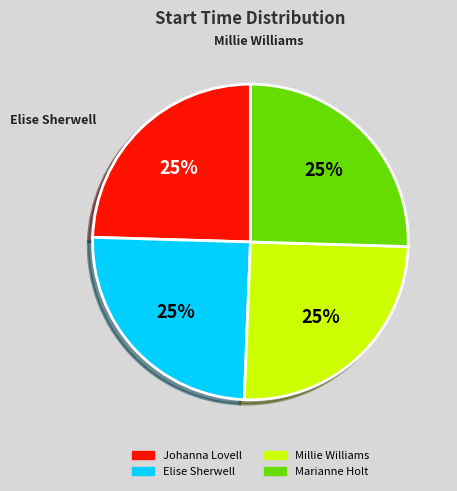

Is there a majority slice in this chart?

No